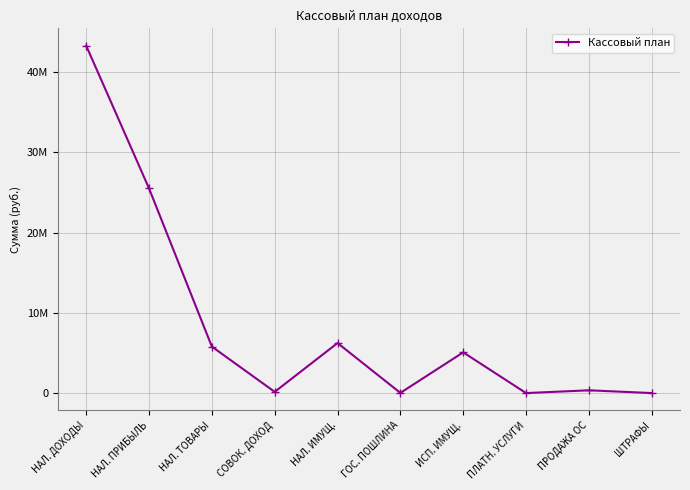

Does the chart display data point markers on the line(s)?

Yes